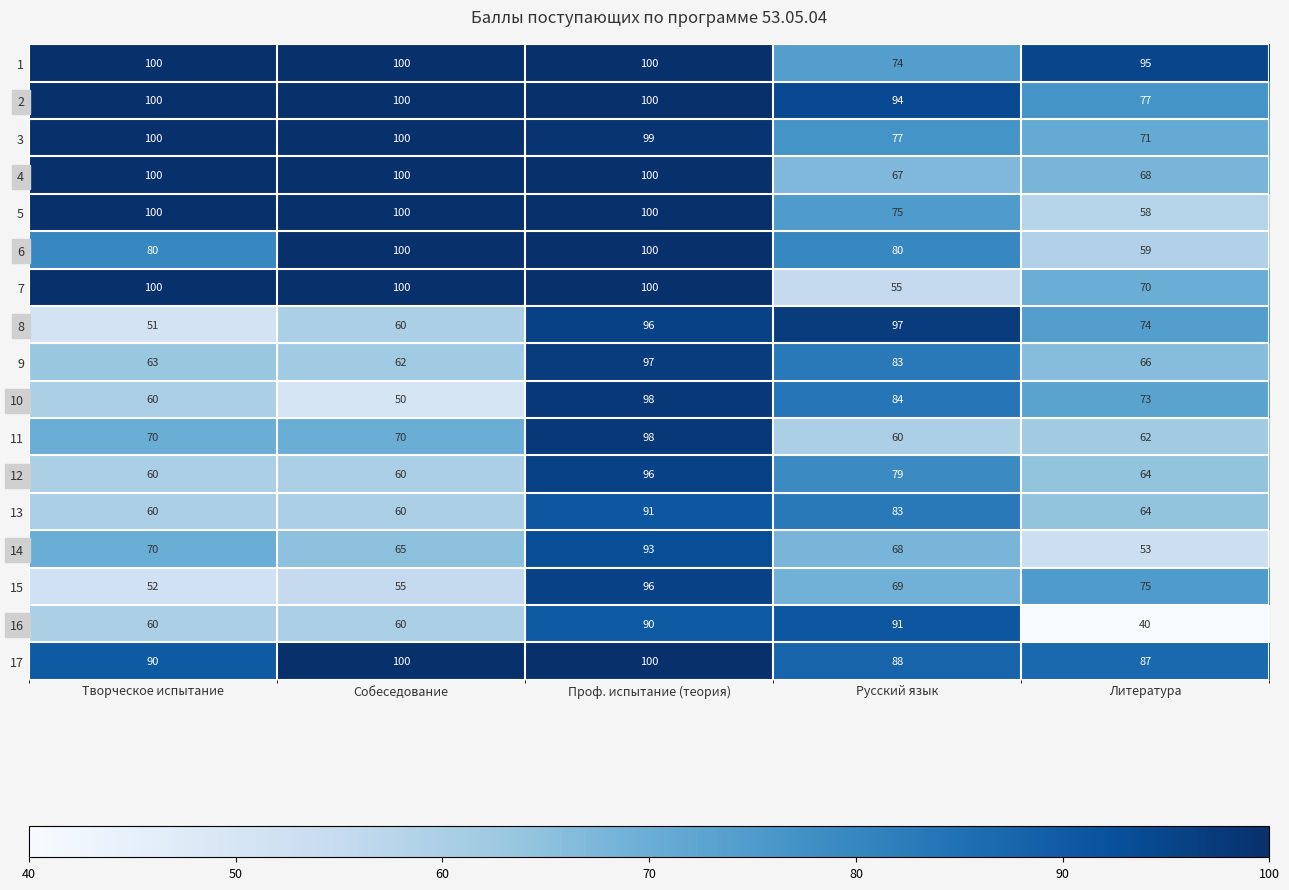

What is the lowest value of the 6 series?

59